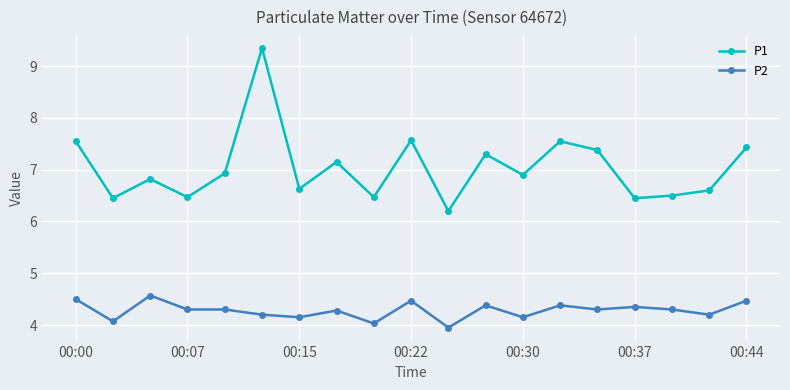

What are all the series names shown in the legend?

P1, P2